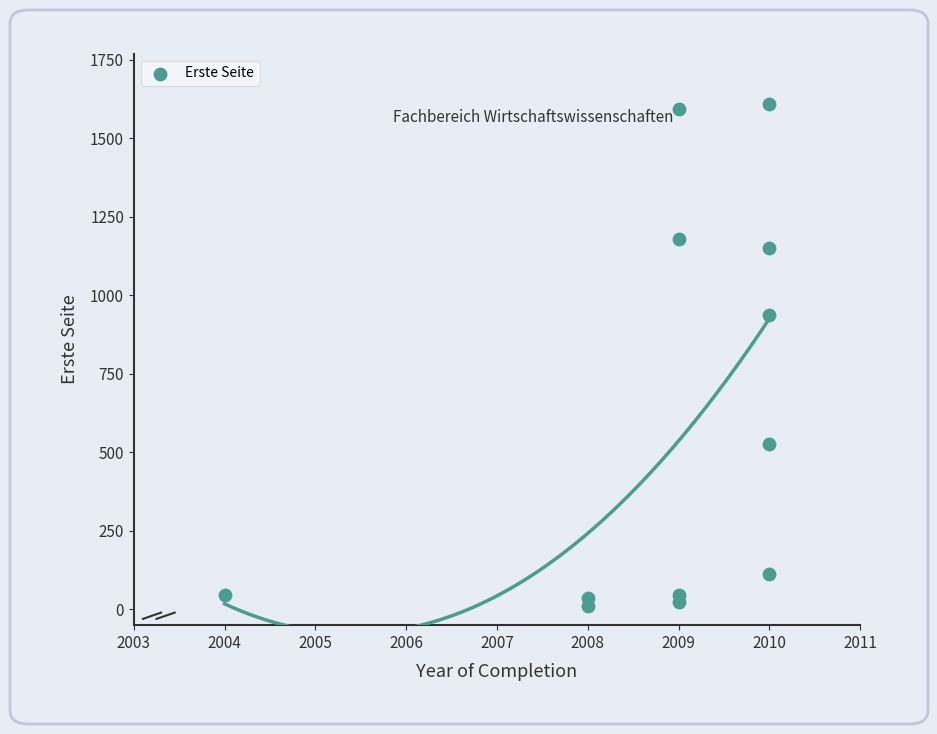

What Y value in the scatter plot is closest to 810?

938